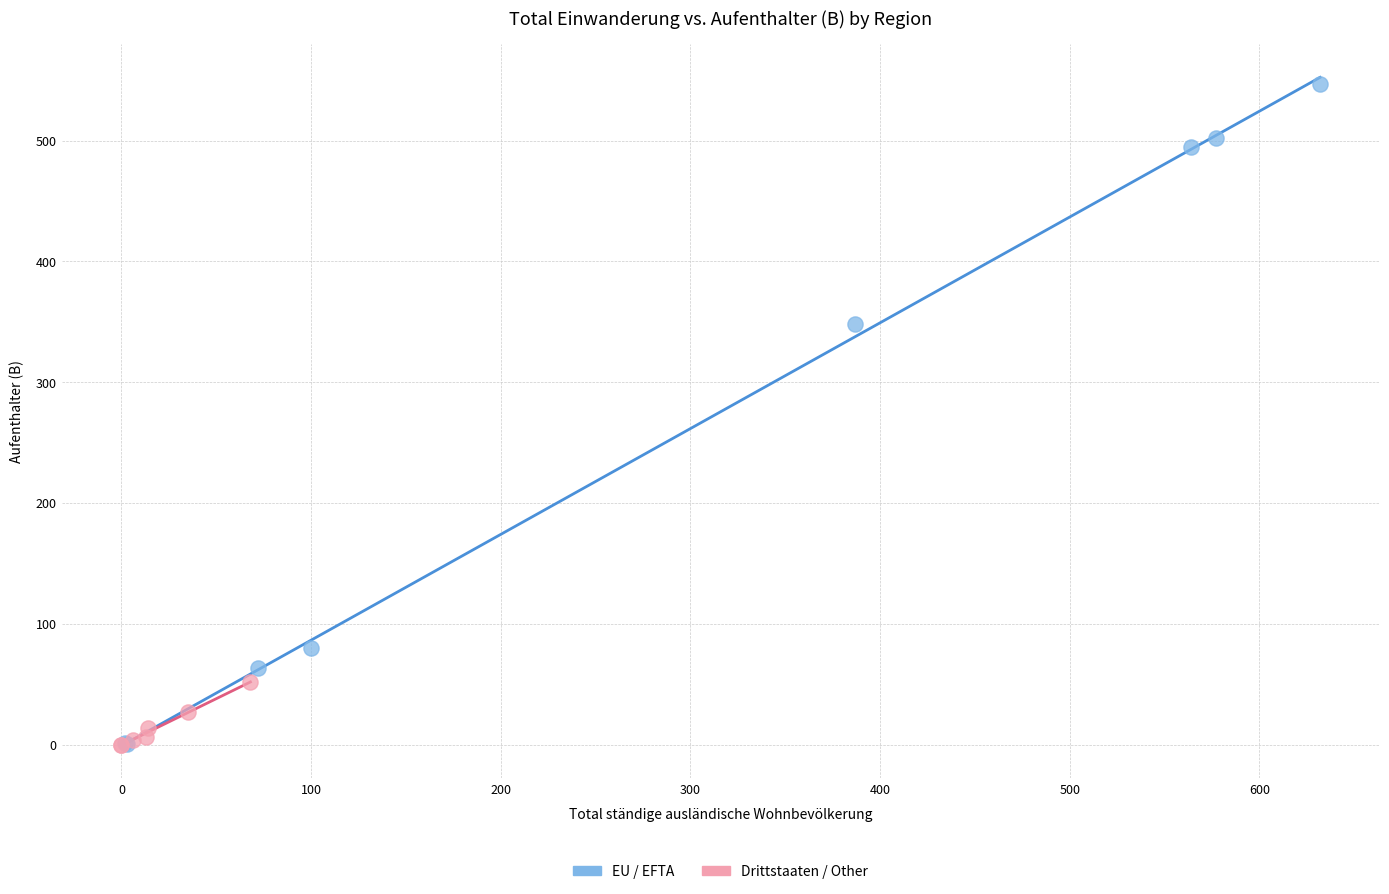

Which series has the widest spread of Y values?

EU / EFTA